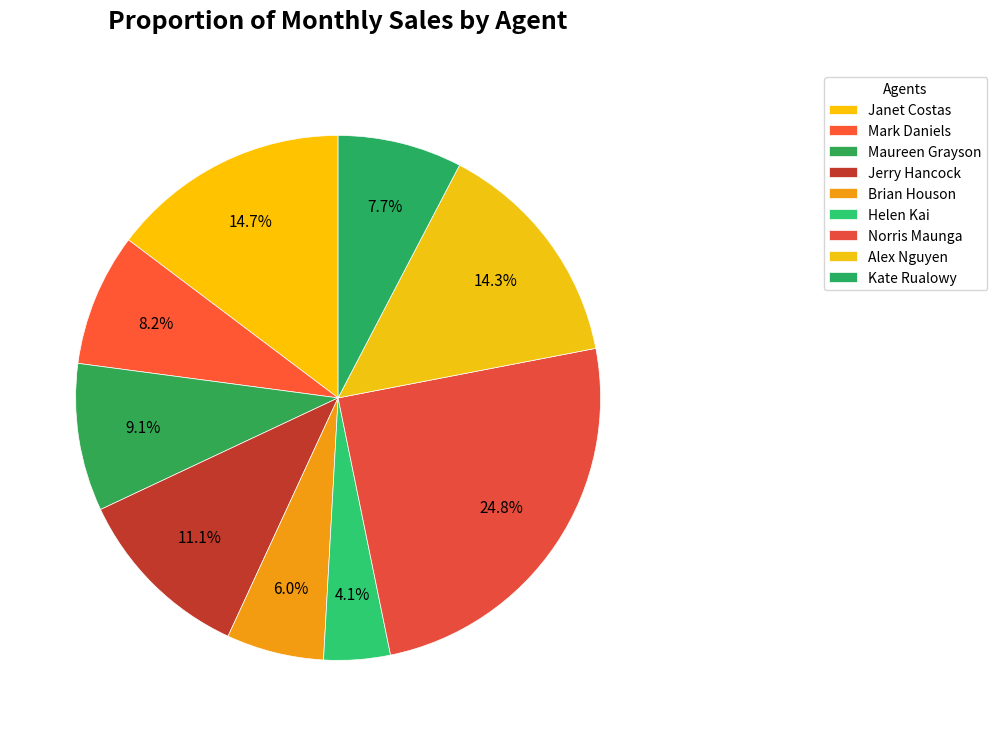

Is Maureen Grayson the majority of the pie?

No